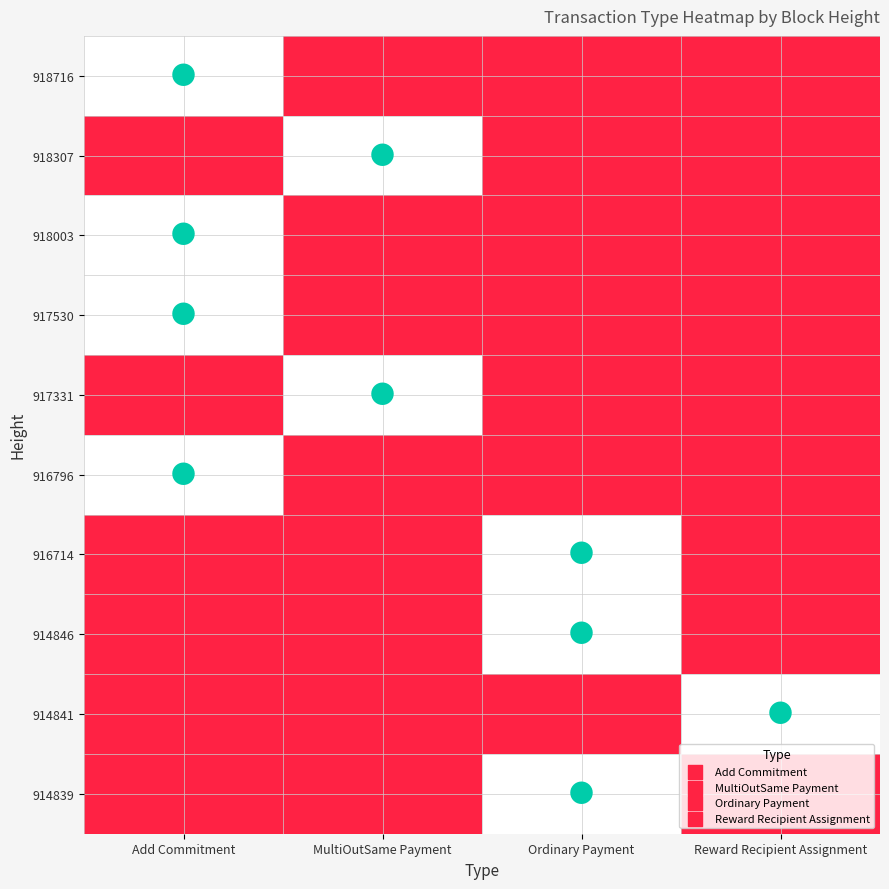

At how many categories does at least one series exceed 0?

4